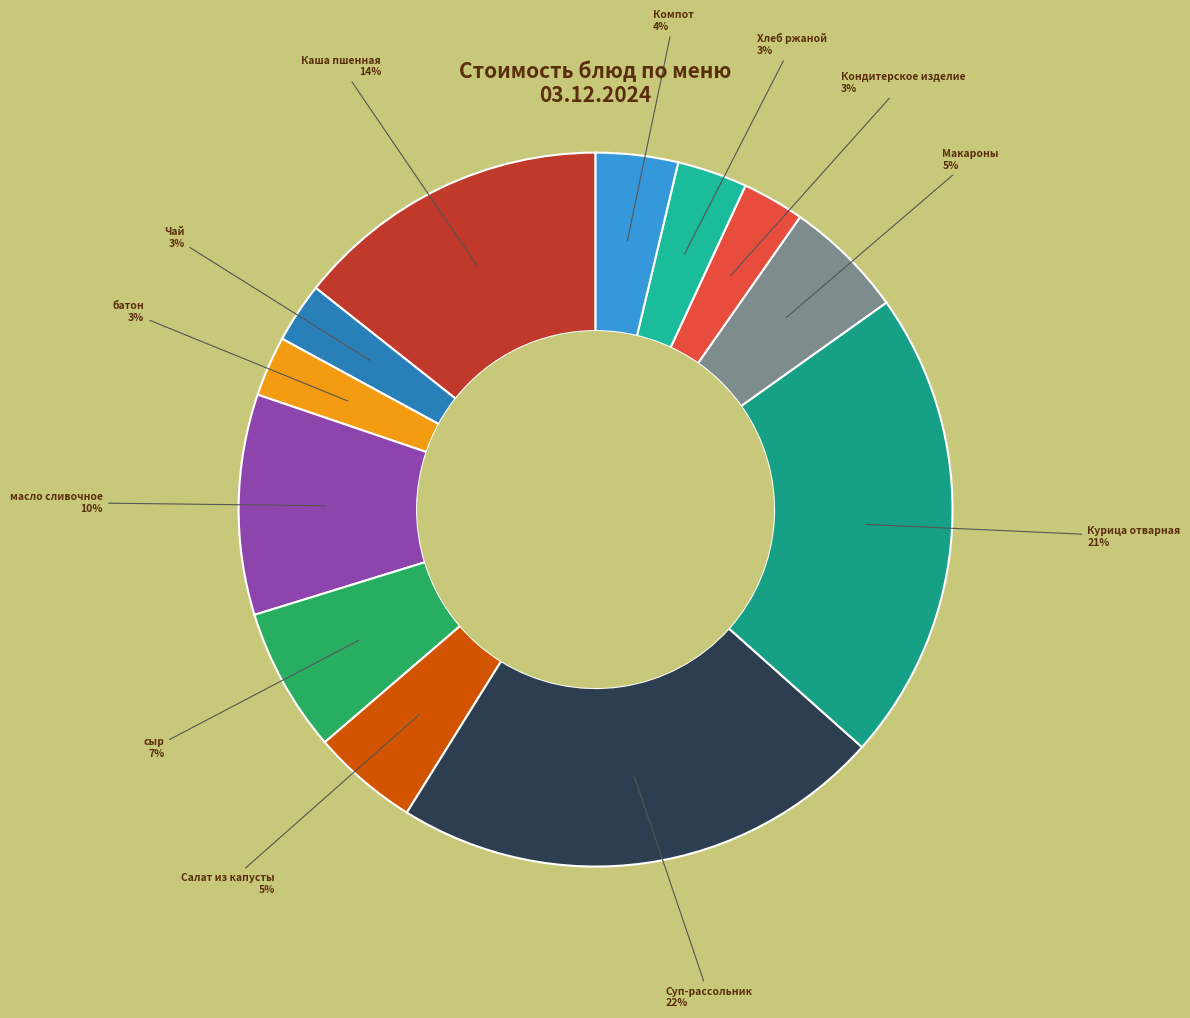

Rank the categories by value from lowest to highest.

Чай, батон, Кондитерское изделие, Хлеб ржаной, Компот, Салат из капусты, Макароны, сыр, масло сливочное, Каша пшенная, Курица отварная, Суп-рассольник